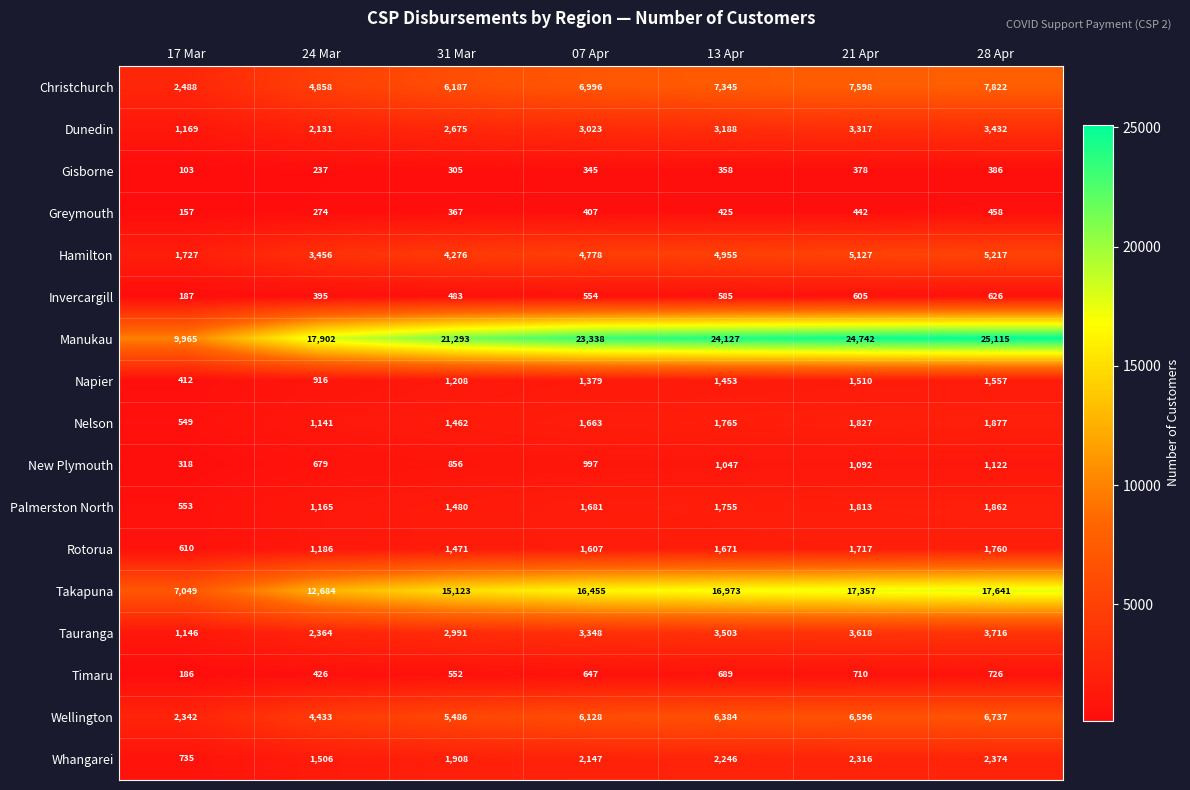

Which series has the largest range (max minus min)?

Manukau